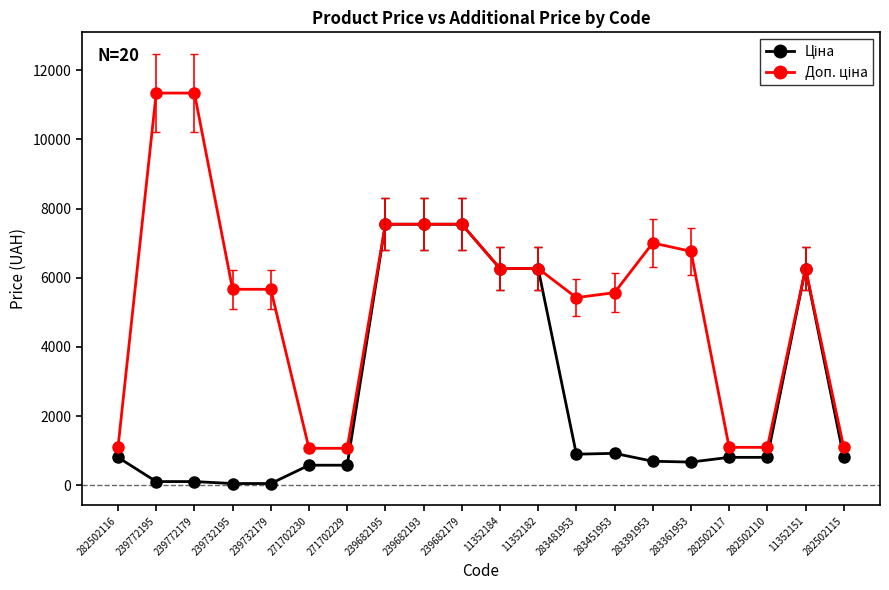

What is the total value across all series at 11352182?

12533.4